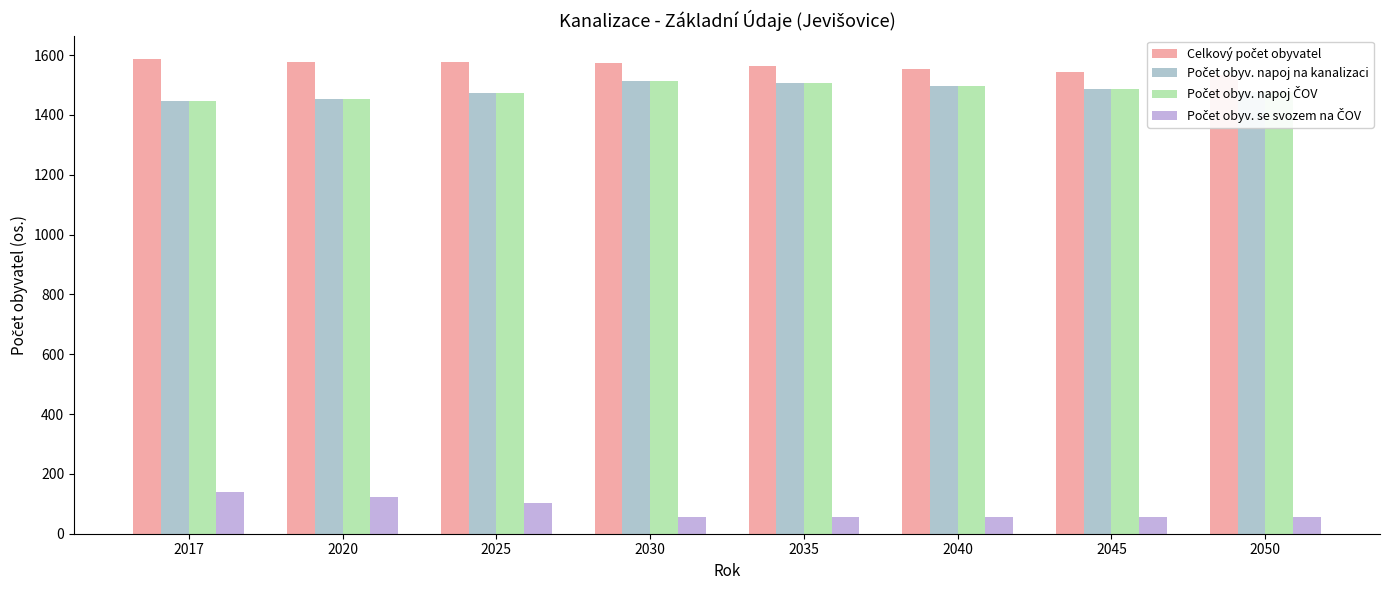

Reading left to right, what are all the values shown in this chart?

Celkový počet obyvatel: 2017=1586	2020=1578	2025=1577	2030=1572	2035=1564	2040=1554	2045=1543	2050=1532
Počet obyv. napoj na kanalizaci: 2017=1448	2020=1454	2025=1474	2030=1515	2035=1508	2040=1498	2045=1488	2050=1477
Počet obyv. napoj ČOV: 2017=1448	2020=1454	2025=1474	2030=1515	2035=1508	2040=1498	2045=1488	2050=1477
Počet obyv. se svozem na ČOV: 2017=138	2020=124	2025=103	2030=57	2035=56	2040=56	2045=55	2050=55